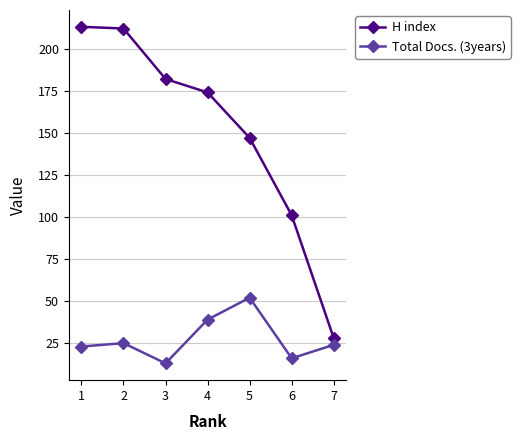

Which series has the largest total across all categories?

H index